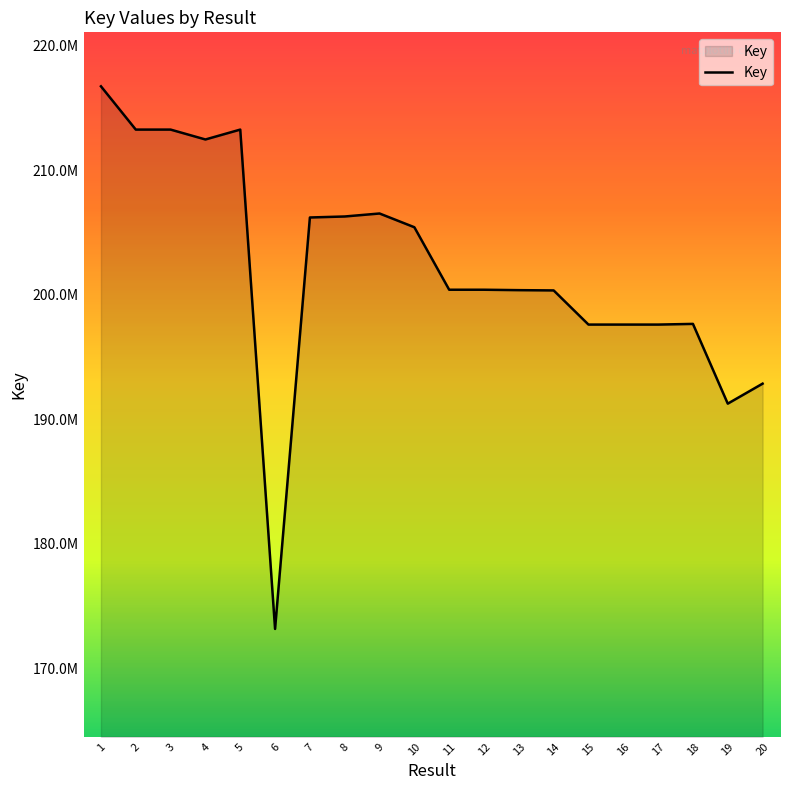

What value does the data have at 13?

200368228